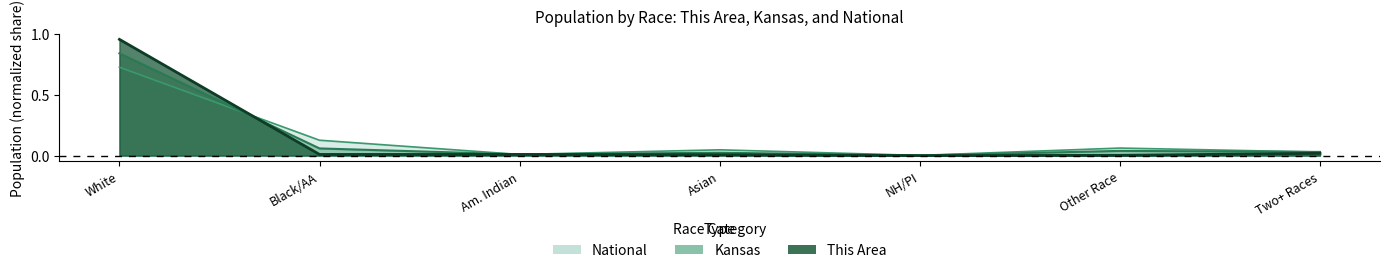

Where do Kansas and This Area first cross each other?

White and Black/AA